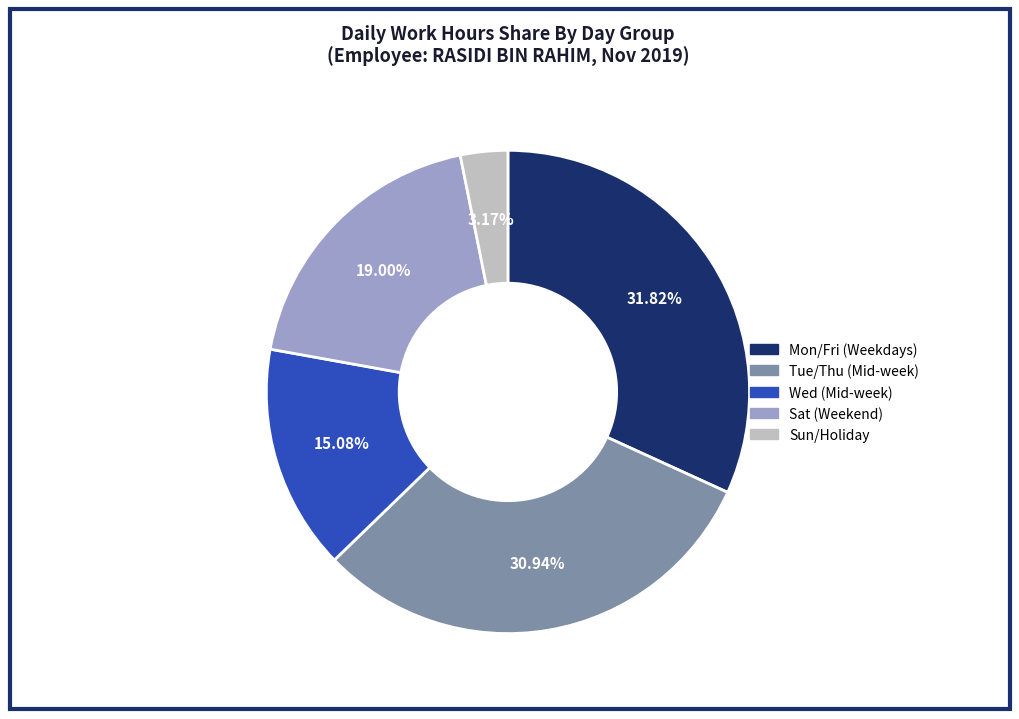

Is the sum of Wed (Mid-week) and Tue/Thu (Mid-week) greater than half?

No